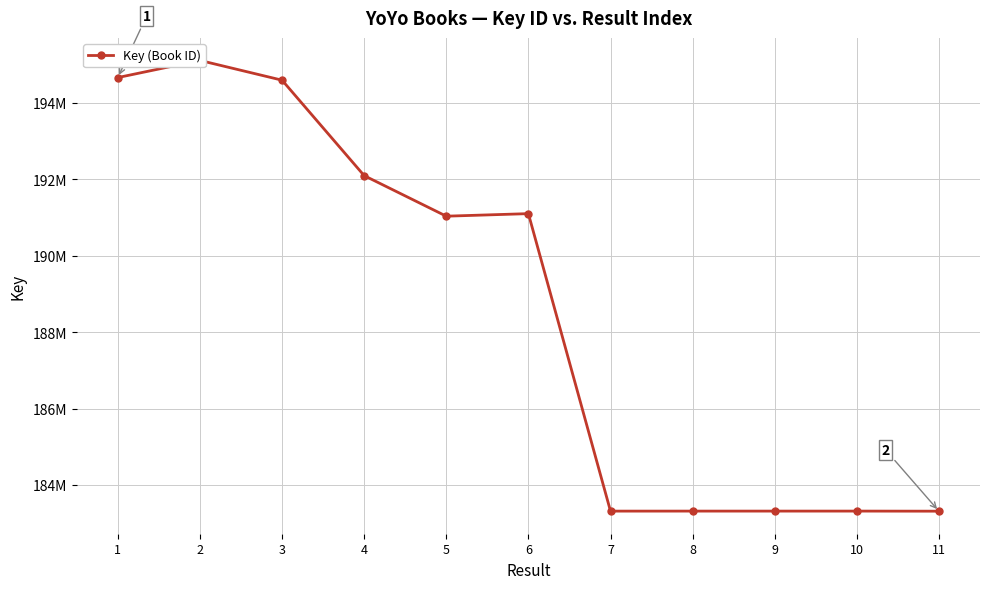

Approximately how many times larger is the value at 4 compared to 8?

1.0